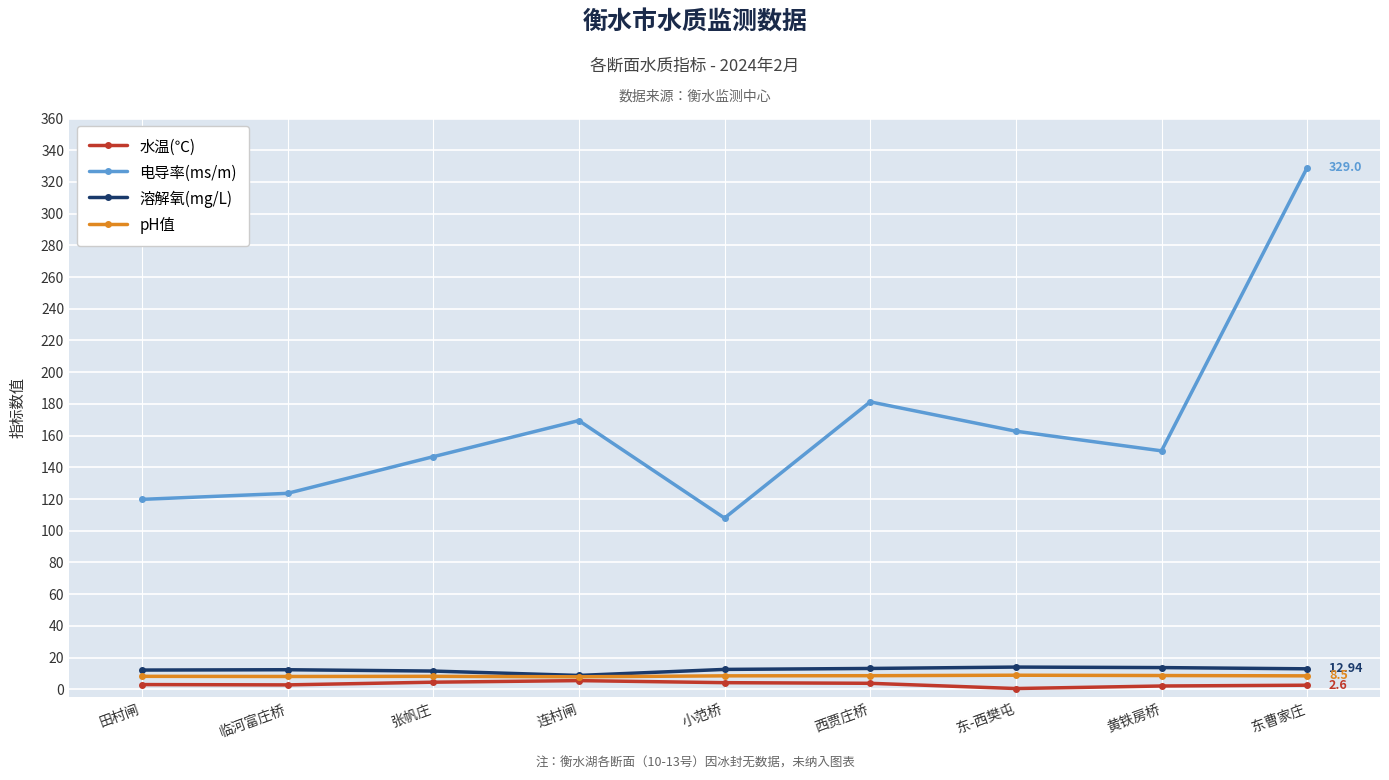

What is the difference between the maximum and second lowest values in the 电导率(ms/m) series?

209.2